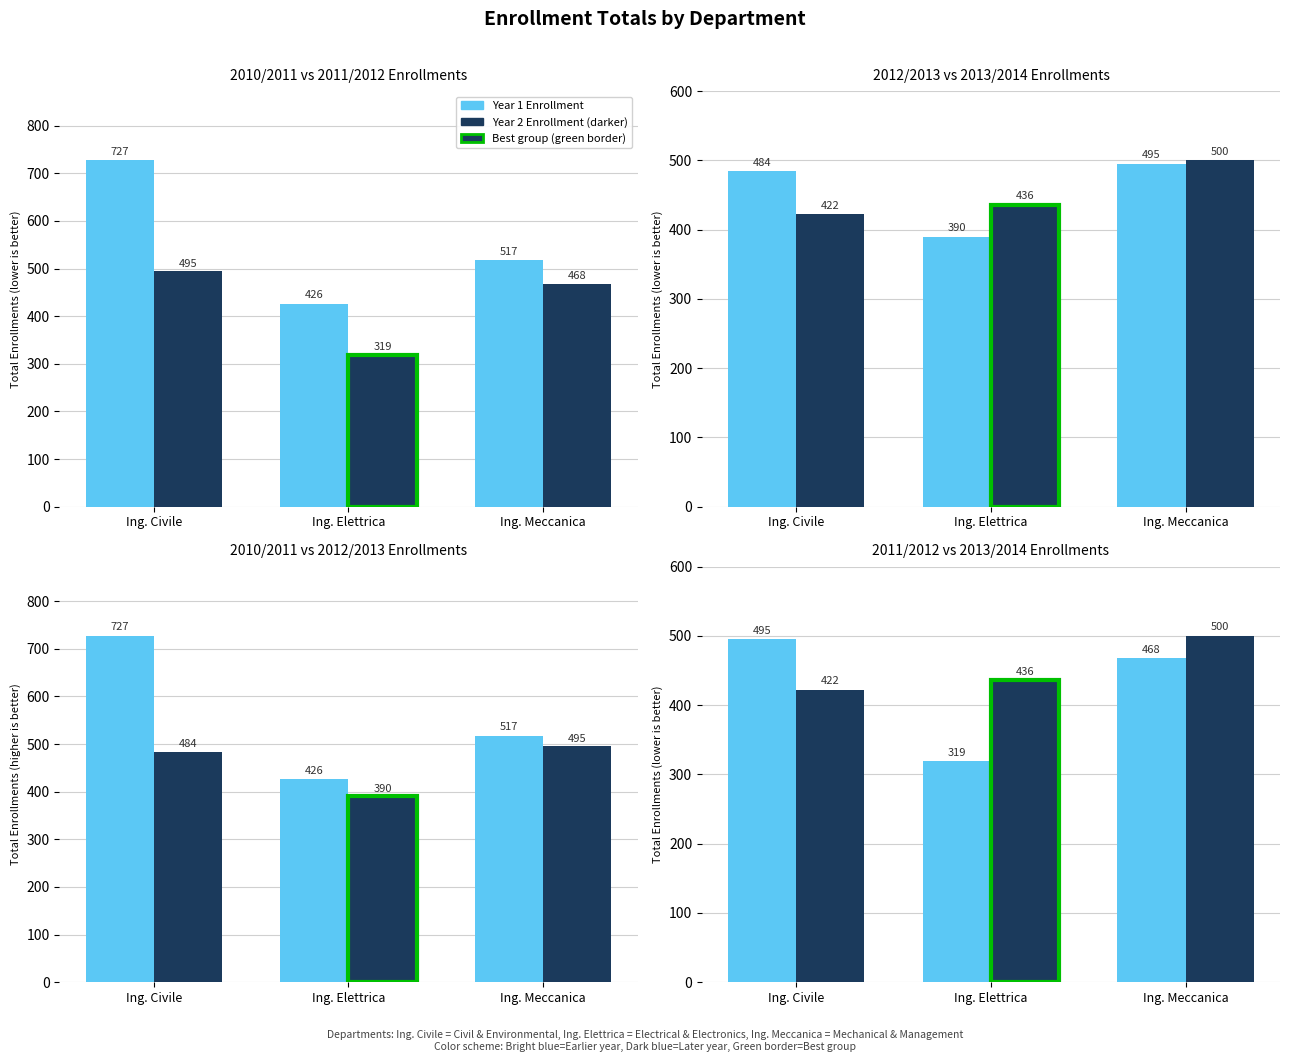

Between Ing. Civile and Ing. Elettrica, which series saw the biggest shift?

TOTALE IMM. 2010/2011